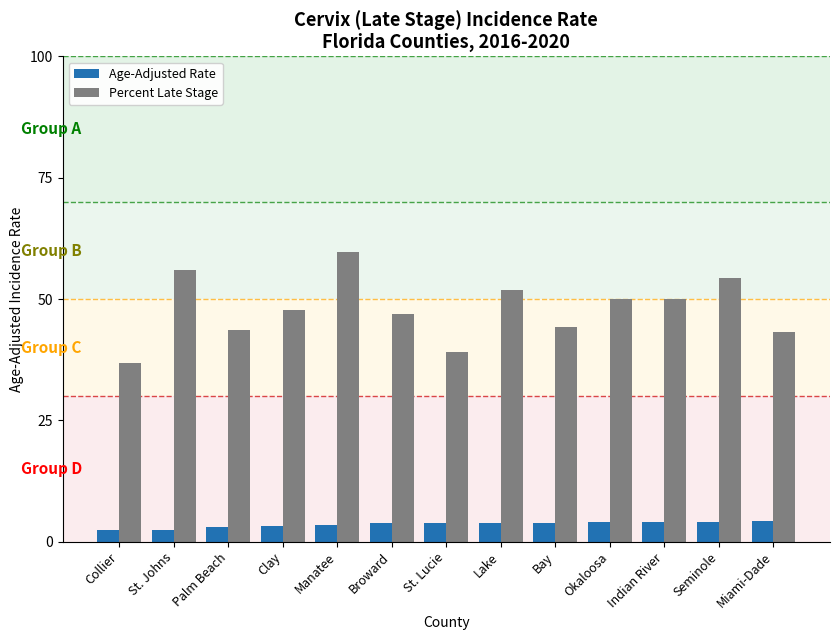

Is it true that Percent Late Stage equals 54.4 at Seminole?

True